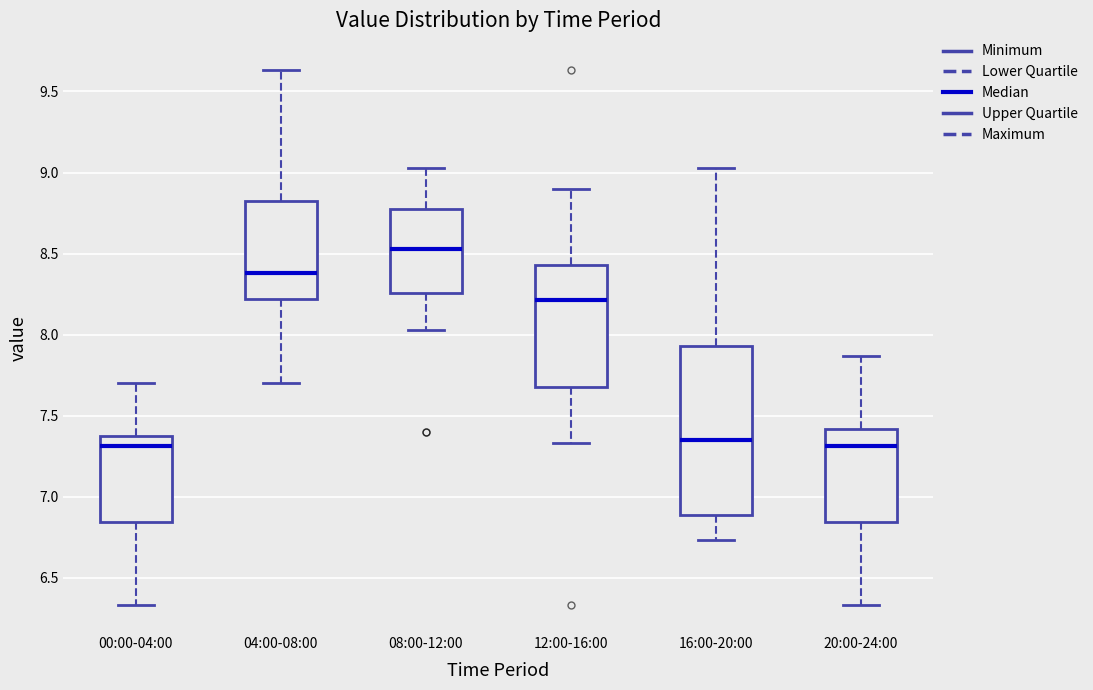

Reading left to right, transcribe this box plot: for each box, give where its median line is, the range the box spans, and where its two whiskers end, as read against the y-axis. The values are not printed on the chart, so give them approximately, as read against the axis.

00:00-04:00: median 7.30, box 6.85 to 7.40, whiskers 6.35 to 7.70
04:00-08:00: median 8.40, box 8.20 to 8.85, whiskers 7.70 to 9.65
08:00-12:00: median 8.55, box 8.25 to 8.80, whiskers 8.05 to 9.05
12:00-16:00: median 8.20, box 7.70 to 8.45, whiskers 7.35 to 8.90
16:00-20:00: median 7.35, box 6.90 to 7.95, whiskers 6.75 to 9.05
20:00-24:00: median 7.30, box 6.85 to 7.40, whiskers 6.35 to 7.85